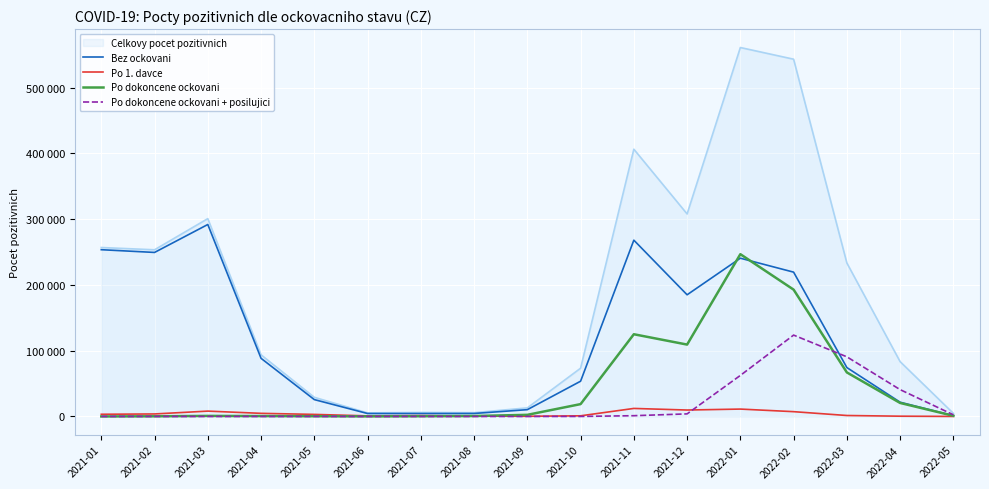

Does the chart display data point markers on the line(s)?

No